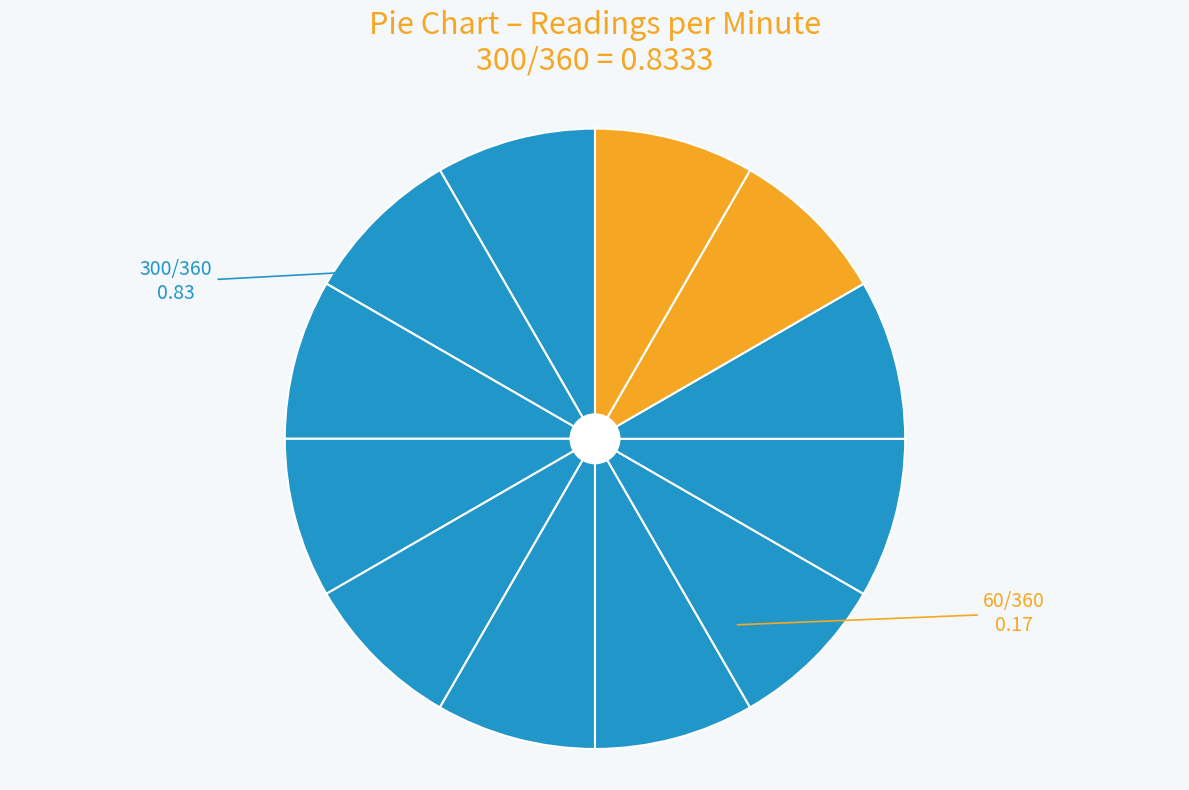

How many slices are in this pie chart?

12